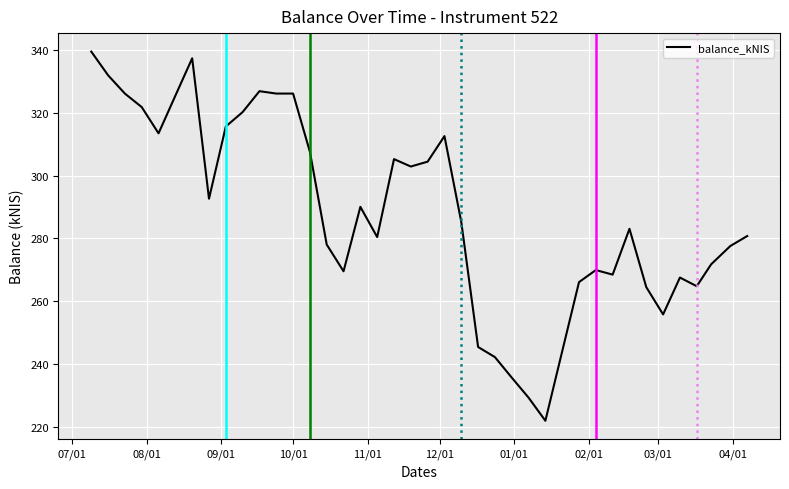

What is the maximum value shown in the chart?

339.5